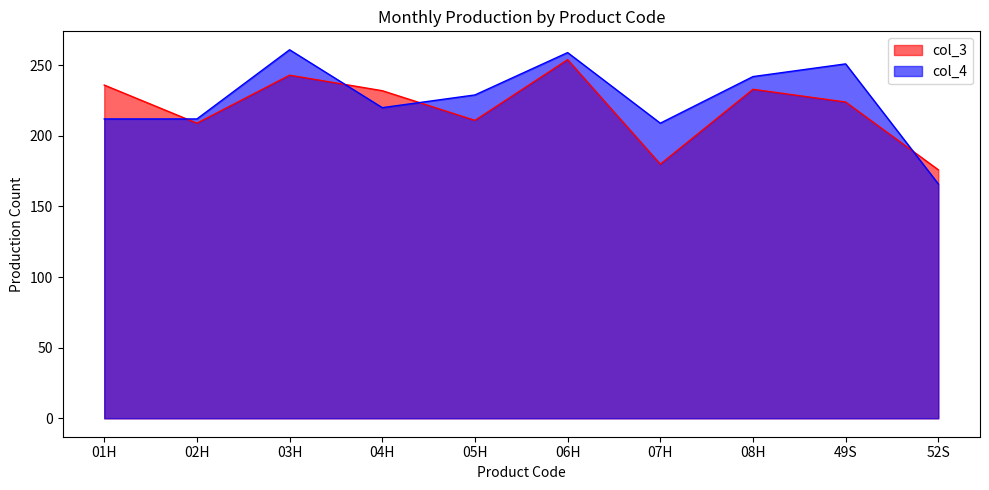

What is the minimum value shown in the chart?

166